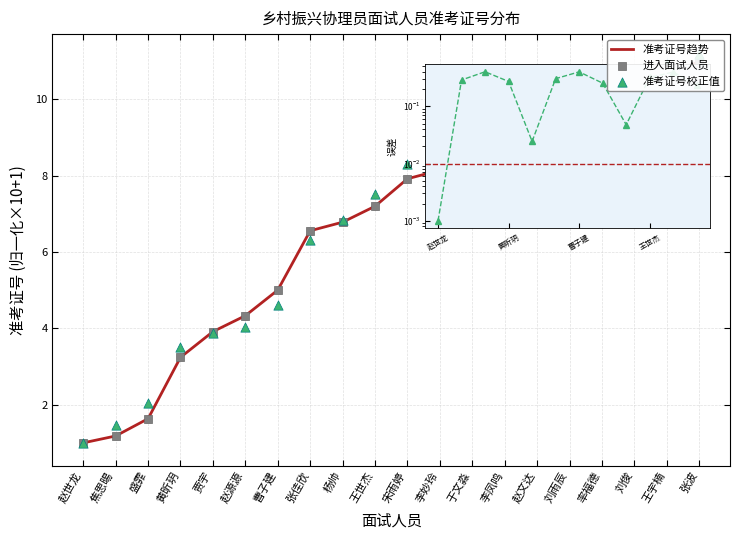

What is the total value across all series at 李凤鸣?

27.3